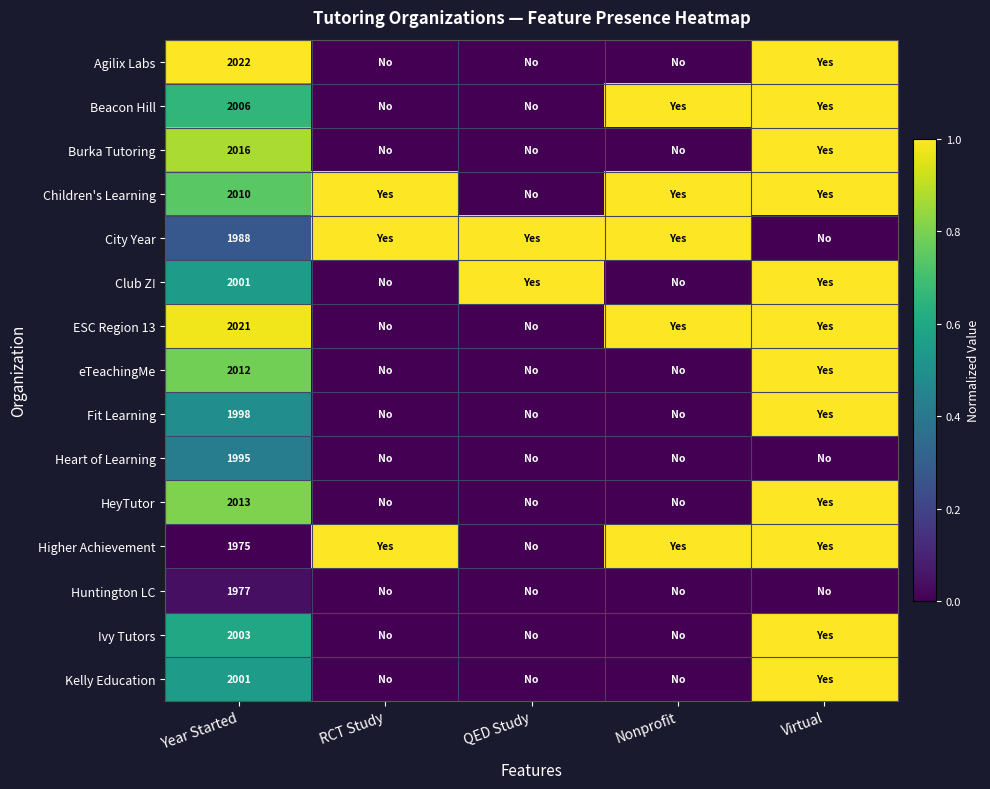

True or false: City Year has a value of 1988 at Year Started.

True